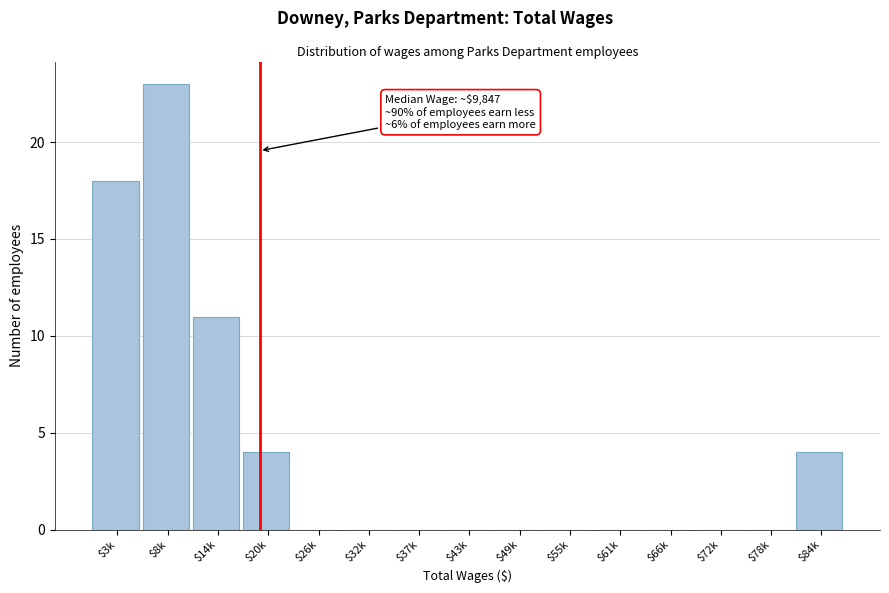

Is it true that the value at $61k is -11?

False